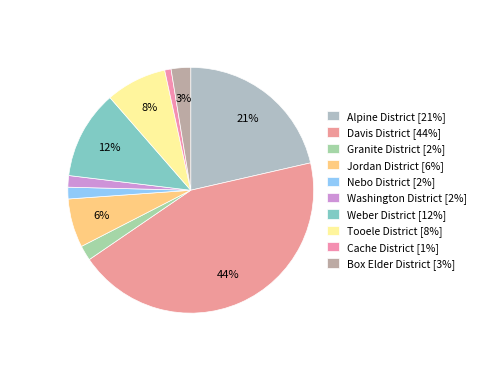

Which category has the smallest portion of the pie?

Cache District